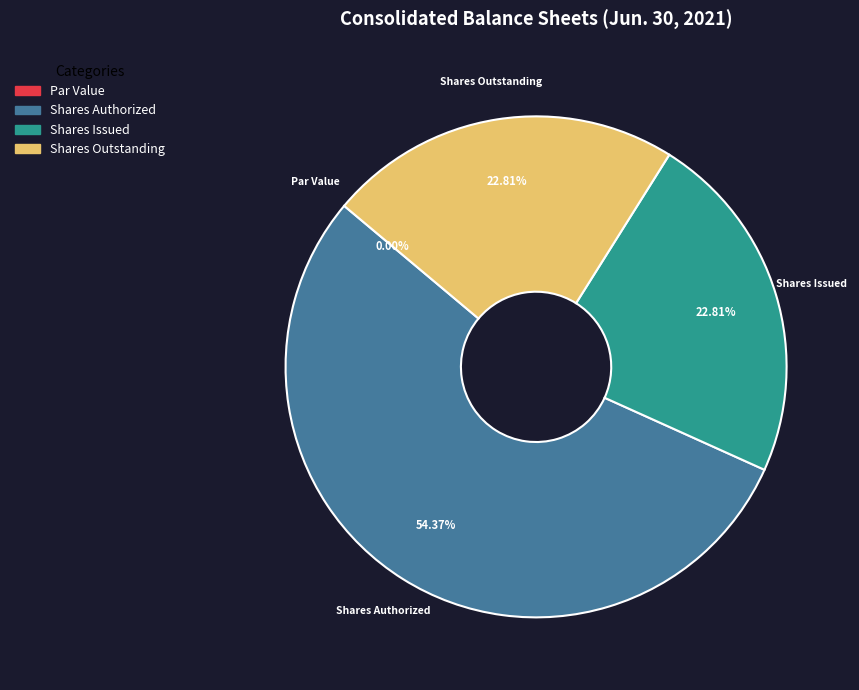

Is Ordinary shares, shares authorized the majority of the pie?

Yes